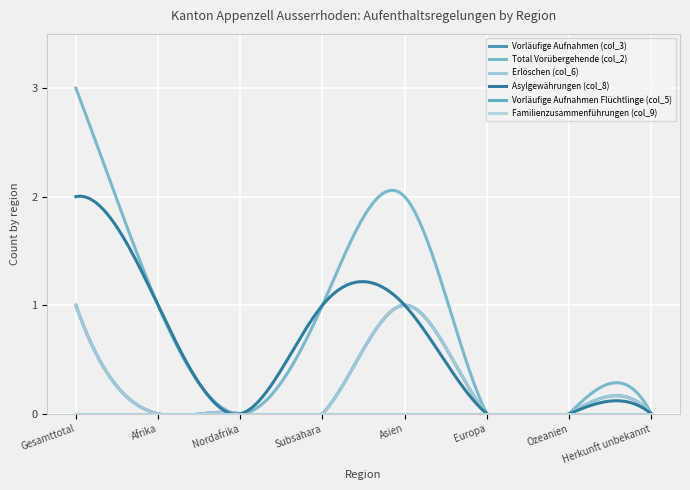

How many values in the Asylgewährungen (col_8) series are below 1?

4